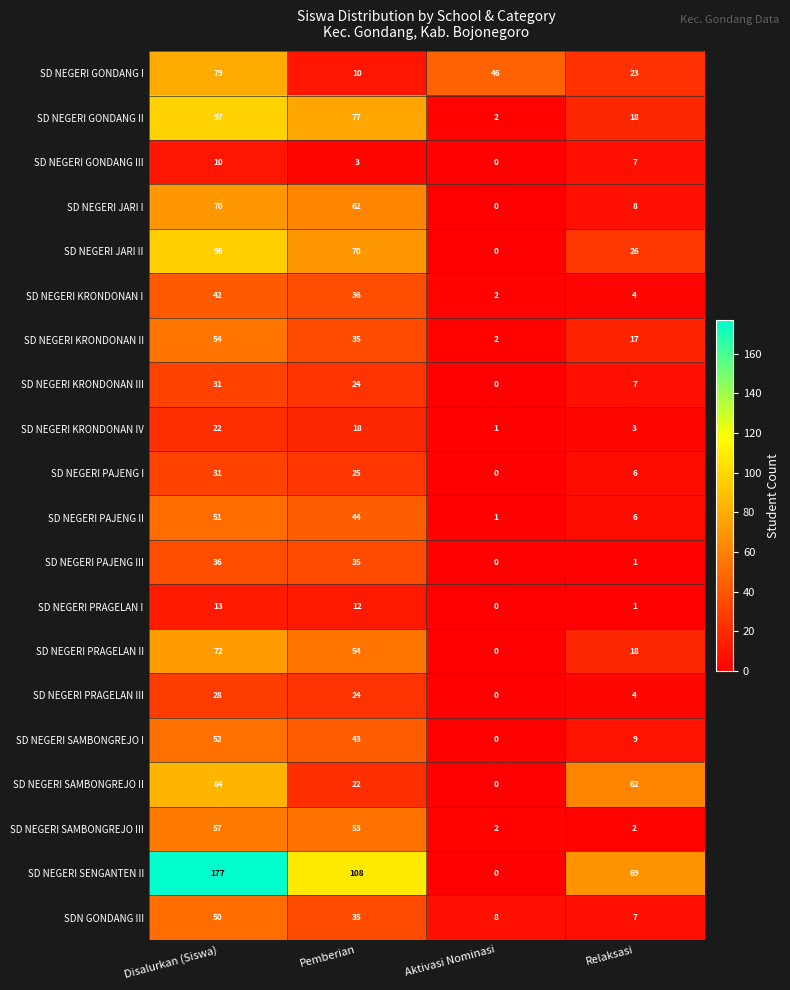

What is the total value across all series at Disalurkan (Siswa)?

1152